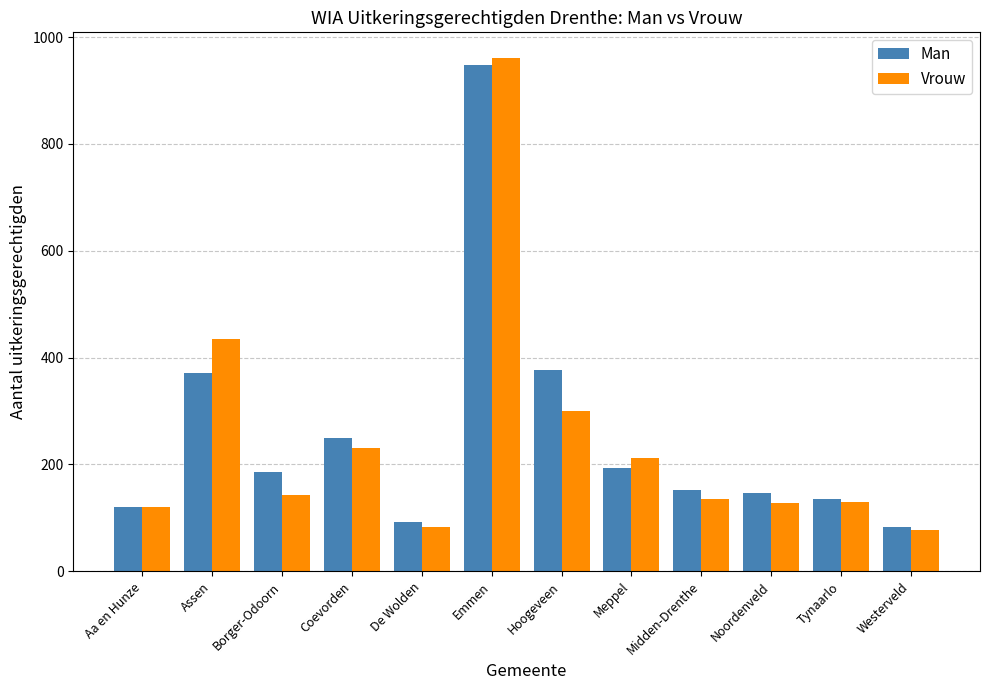

How many groups of bars are there?

12